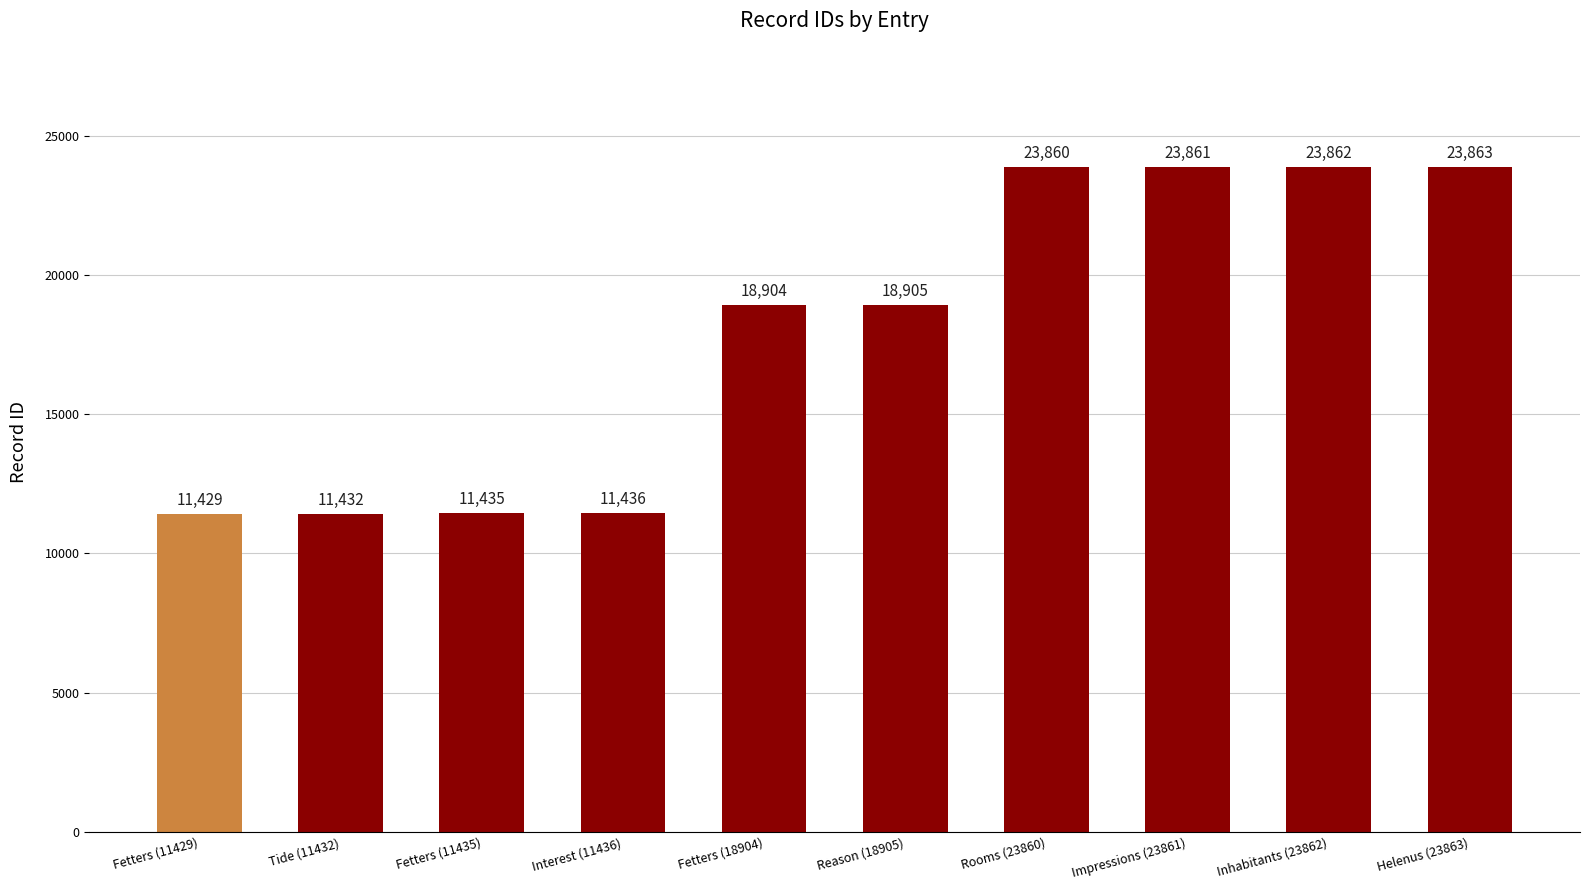

Rank the categories by value from lowest to highest.

Fetters (11429), Tide (11432), Fetters (11435), Interest (11436), Fetters (18904), Reason (18905), Rooms (23860), Impressions (23861), Inhabitants (23862), Helenus (23863)